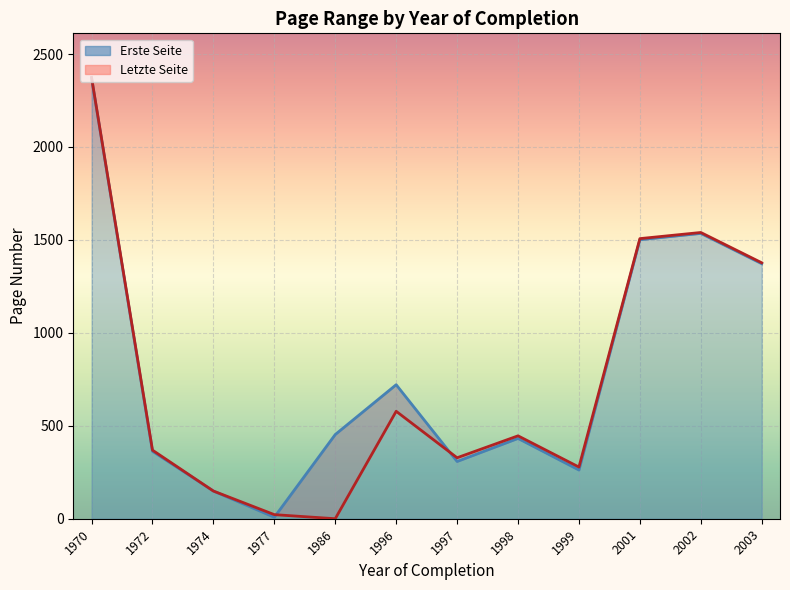

What are all the series names shown in the legend?

Erste Seite, Letzte Seite